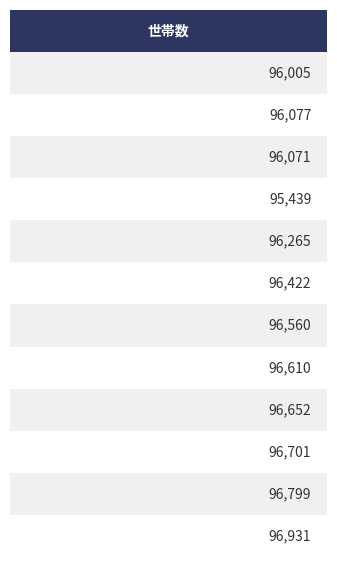

Between ９月 and １１月, which series saw the biggest shift?

世帯数